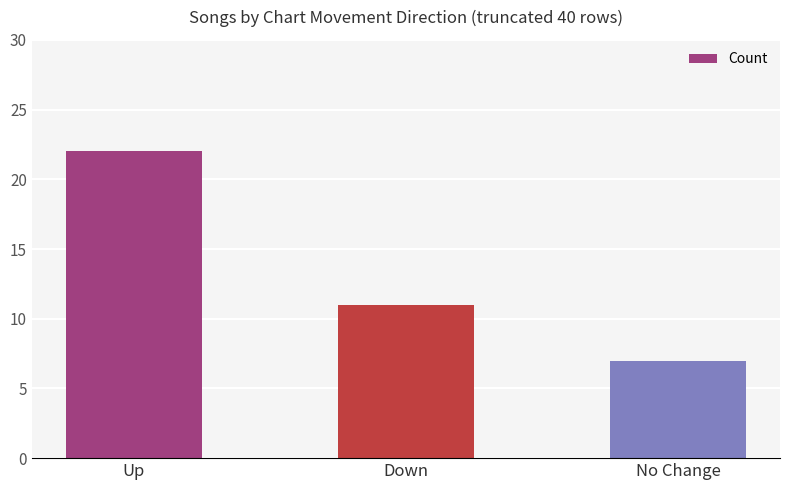

Reading left to right, what are all the values shown in this chart?

Up=22	Down=11	No Change=7